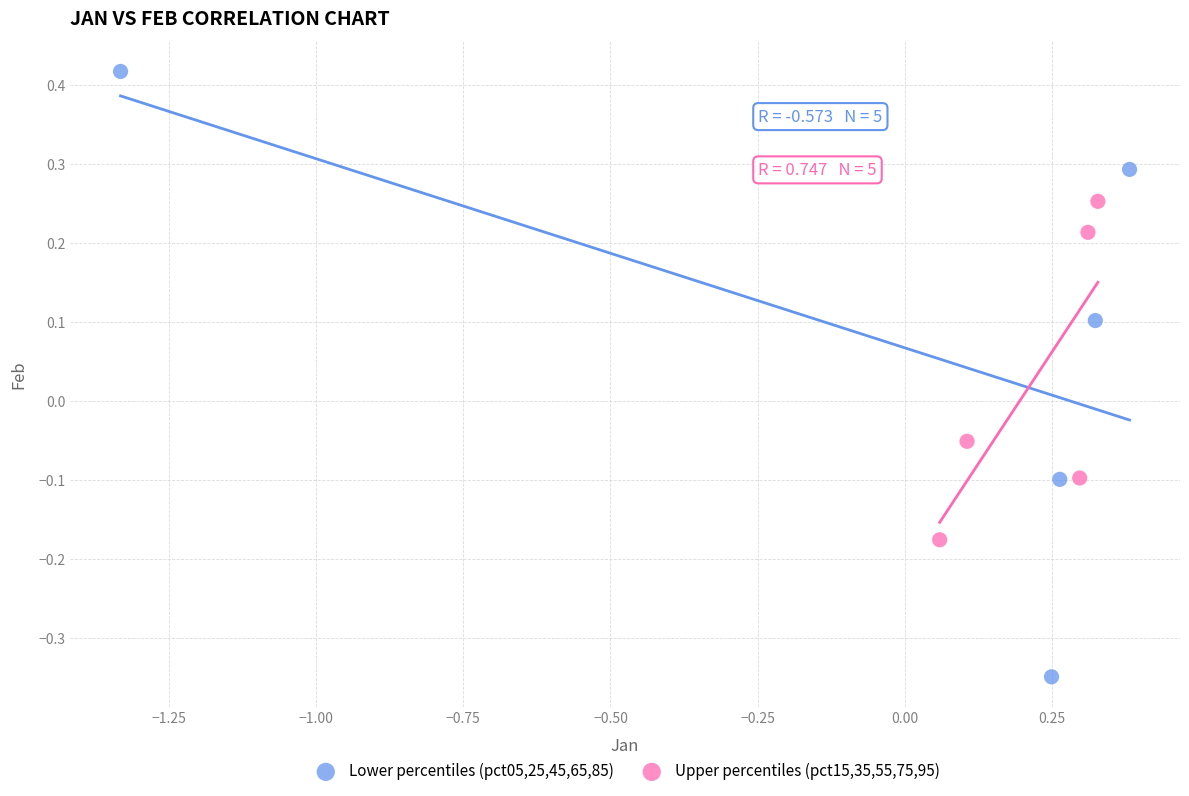

Which series has the widest spread of Y values?

Lower percentiles (pct05,25,45,65,85)